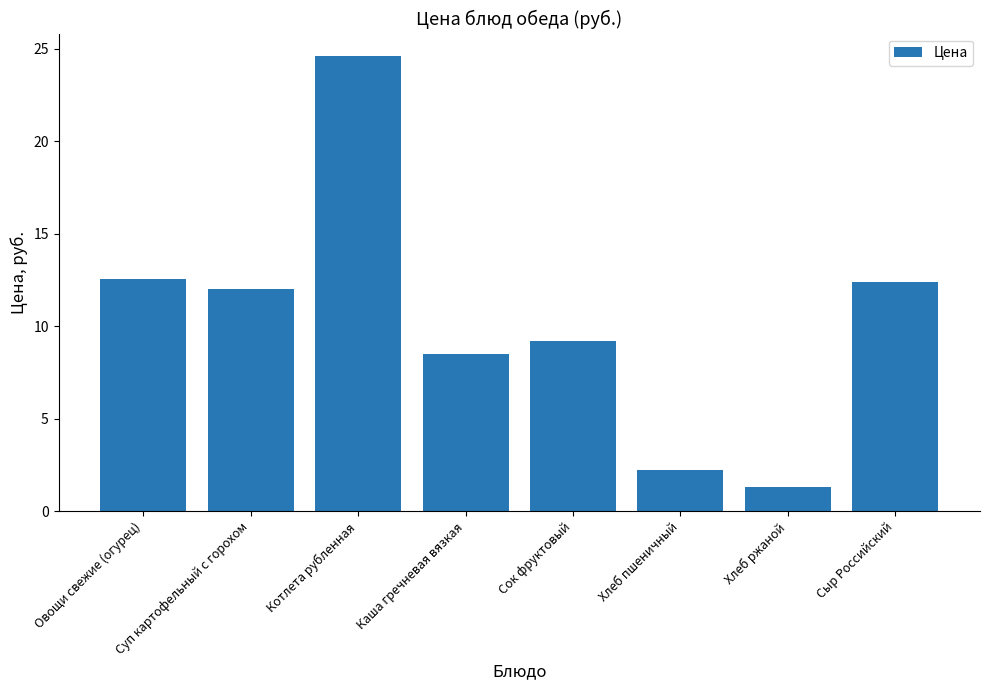

What is the sum of all values?

82.8